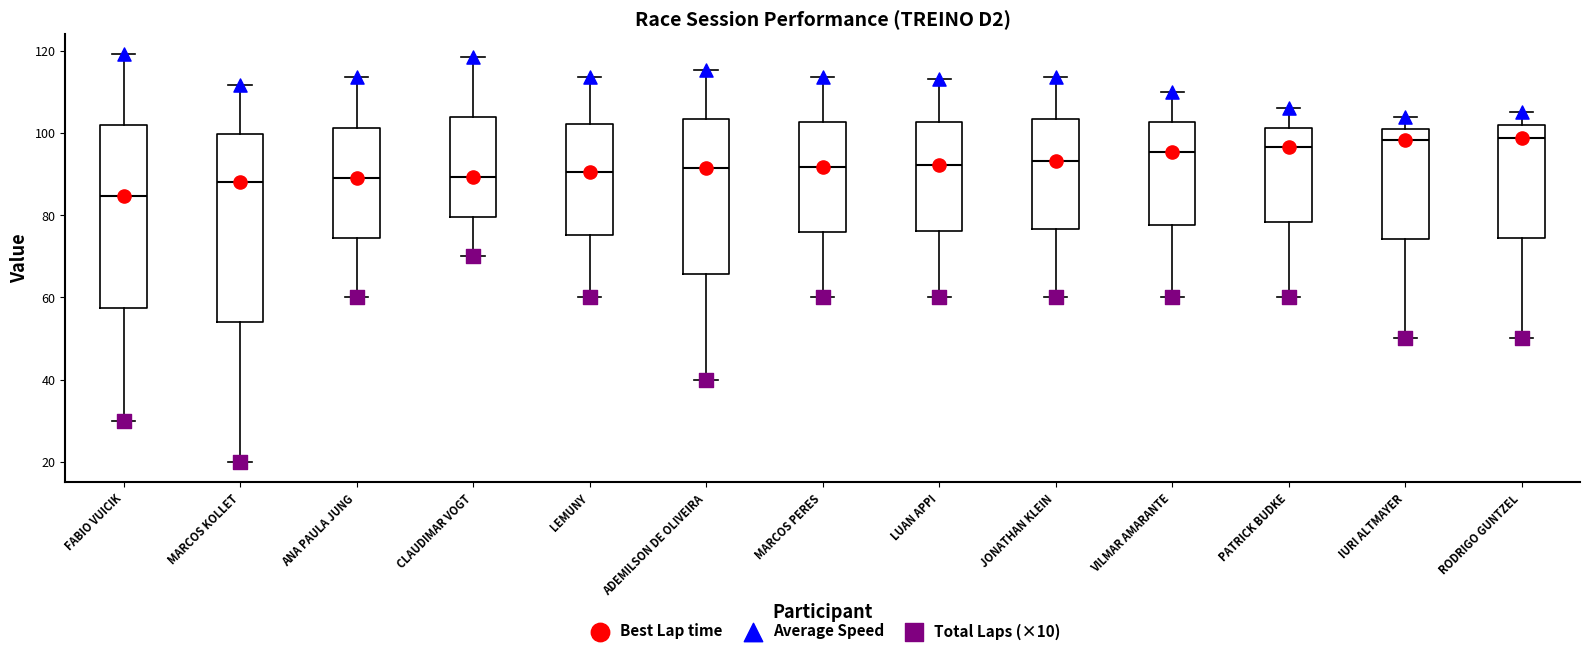

Where does the upper whisker of the box for RODRIGO GUNTZEL end on the y-axis? The values are not printed on the chart, so give them approximately, as read against the axis.

106